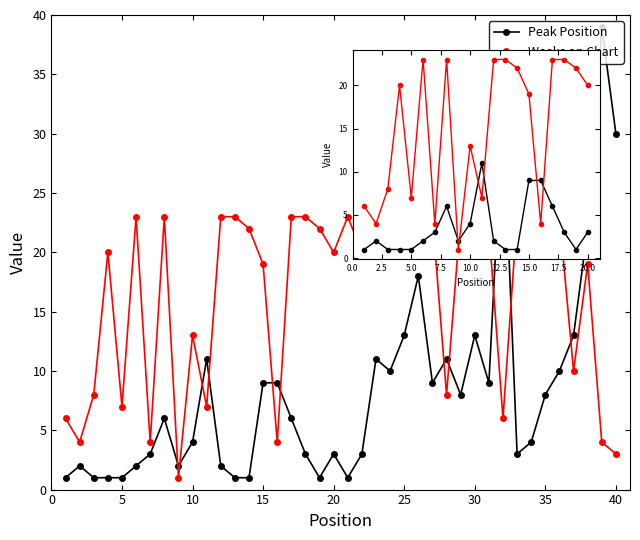

How many distinct data groups are displayed?

2